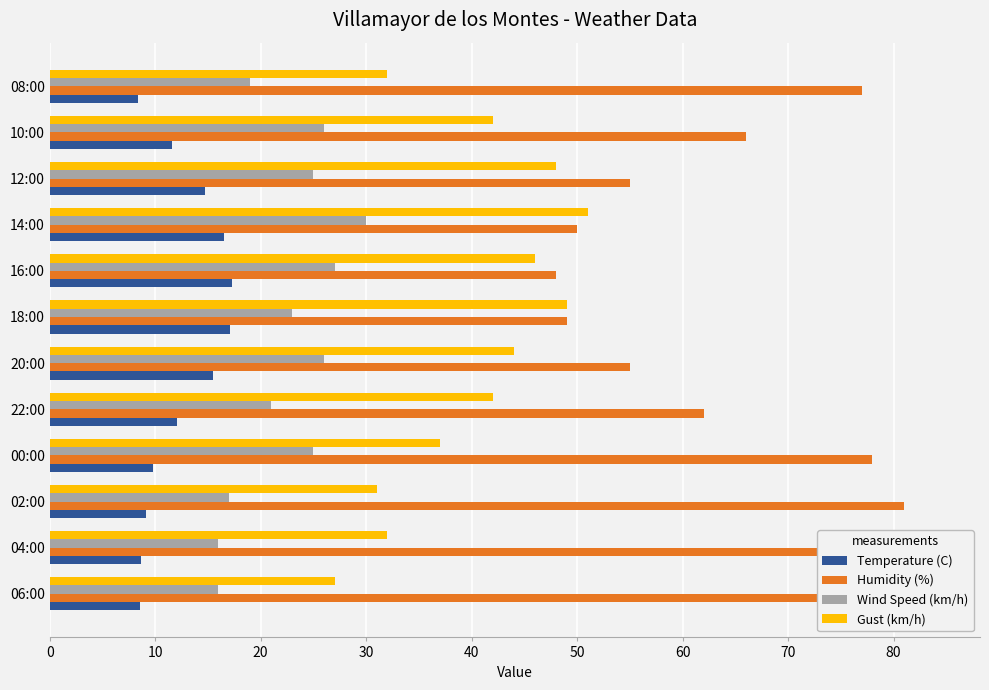

What is the difference between the highest and lowest values at 14:00?

34.5